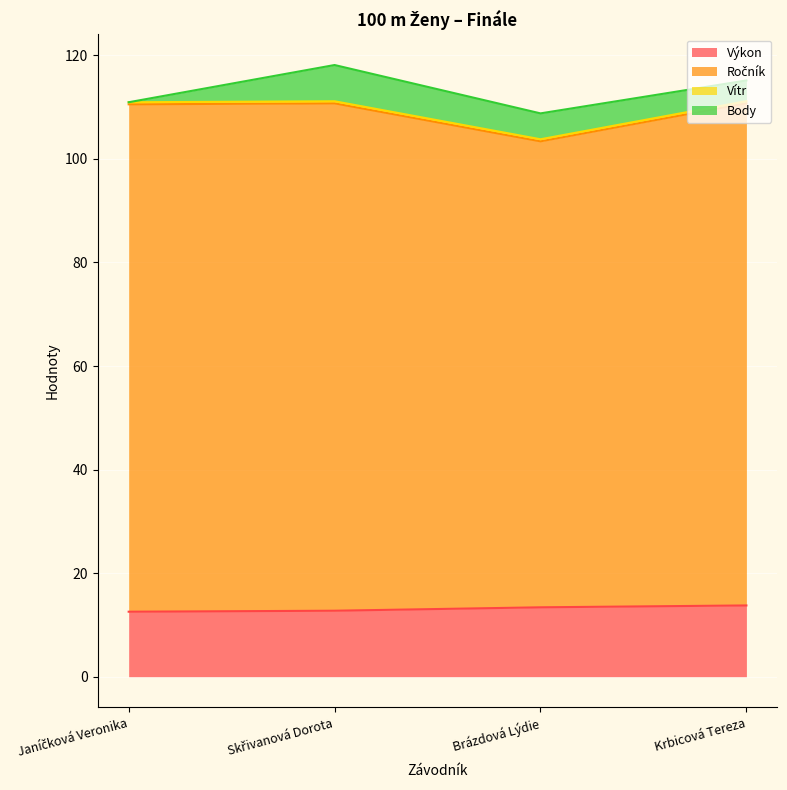

True or false: Výkon has a value of 8.6 at Krbicová Tereza.

False